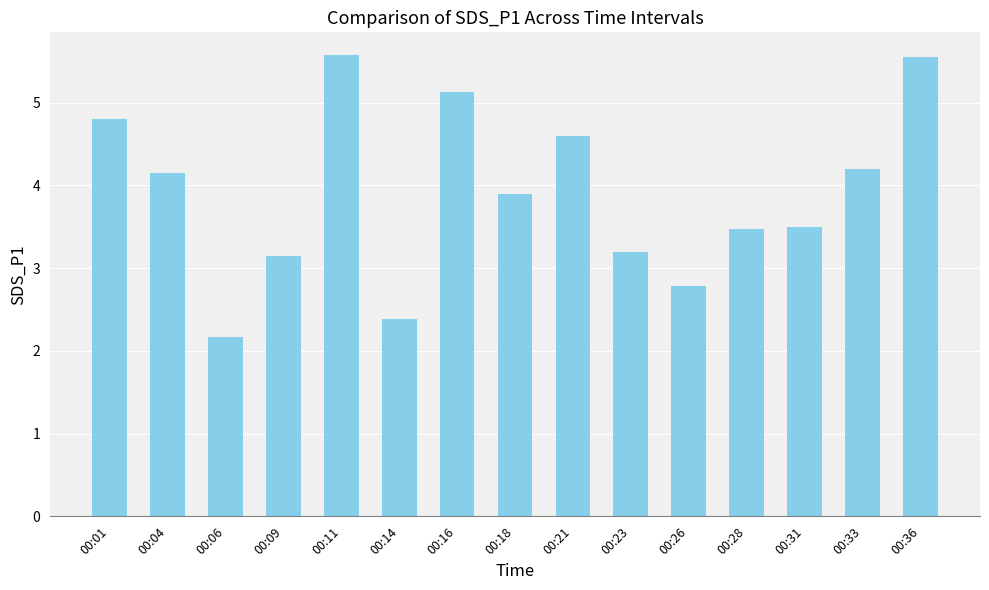

What is the difference between the values at 00:36 and 00:06?

3.4